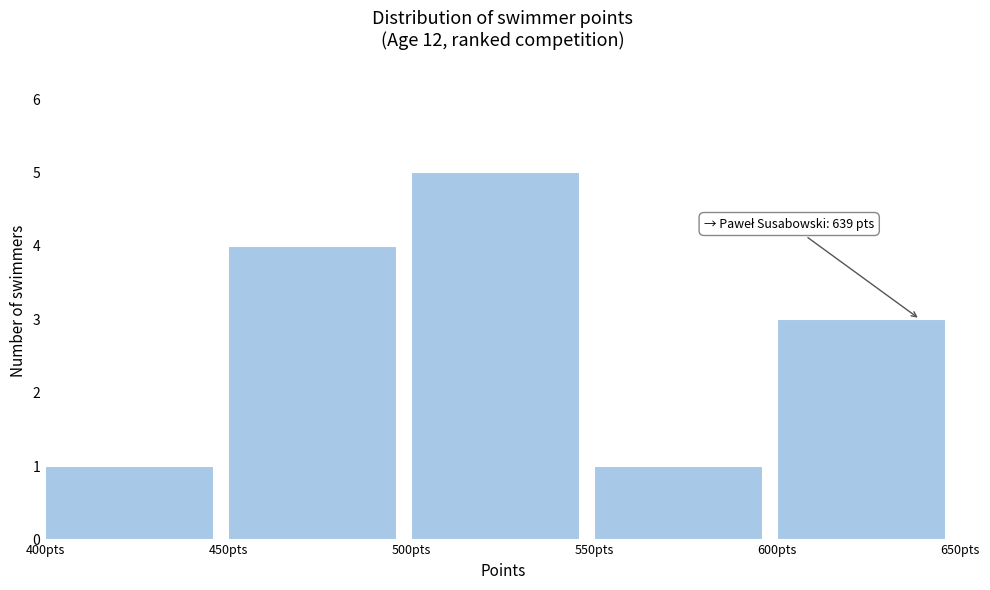

Over which range of the x-axis is the bar tallest?

500 to 550